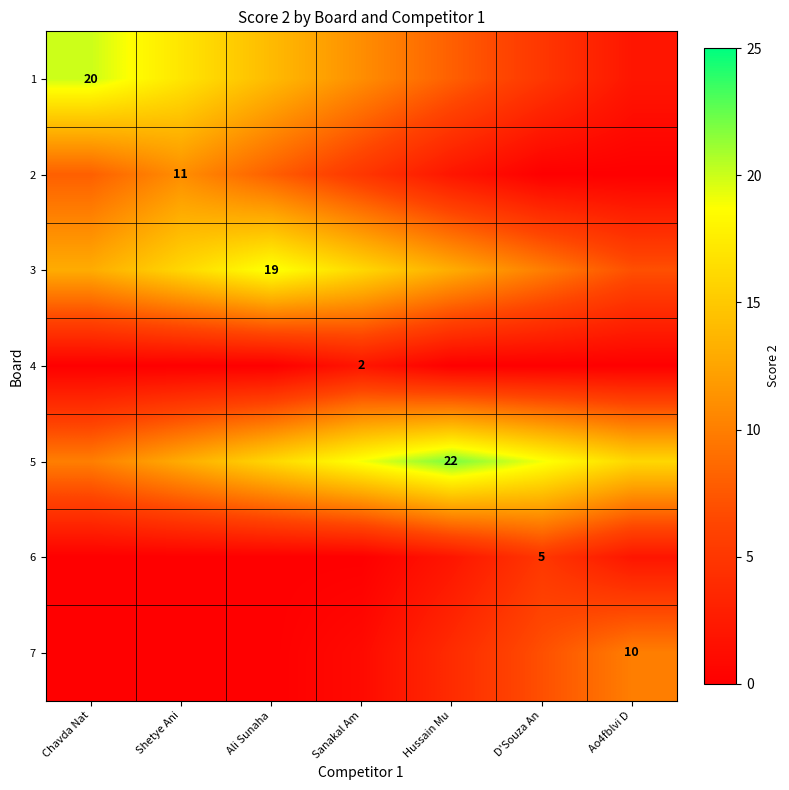

True or false: 3 has a value of 34 at Ali Sunaha.

False